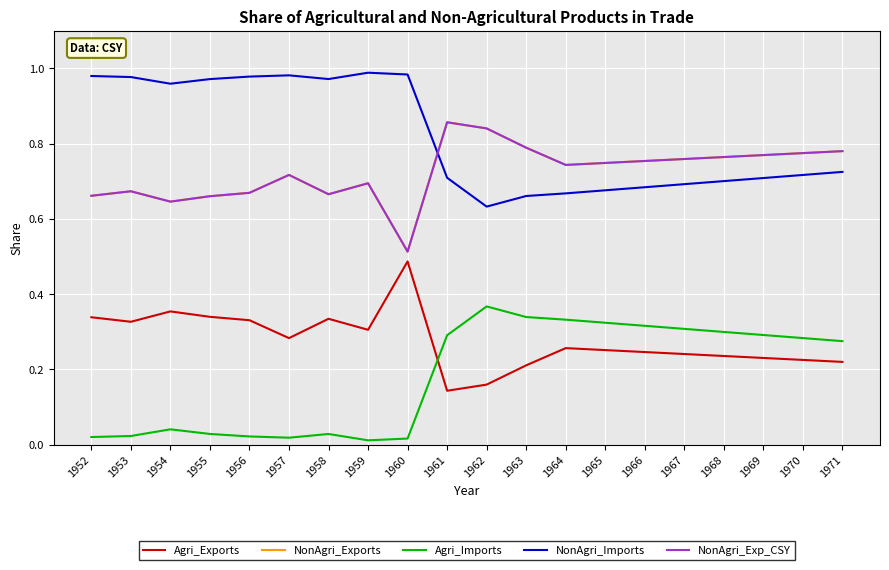

Where is NonAgri_Exp_CSY nearest to the value 0?

1960